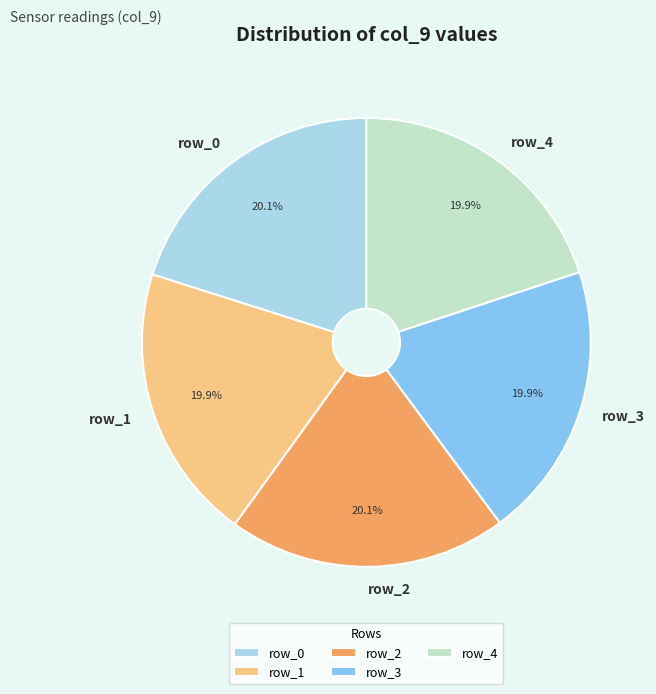

Is there a majority slice in this chart?

No